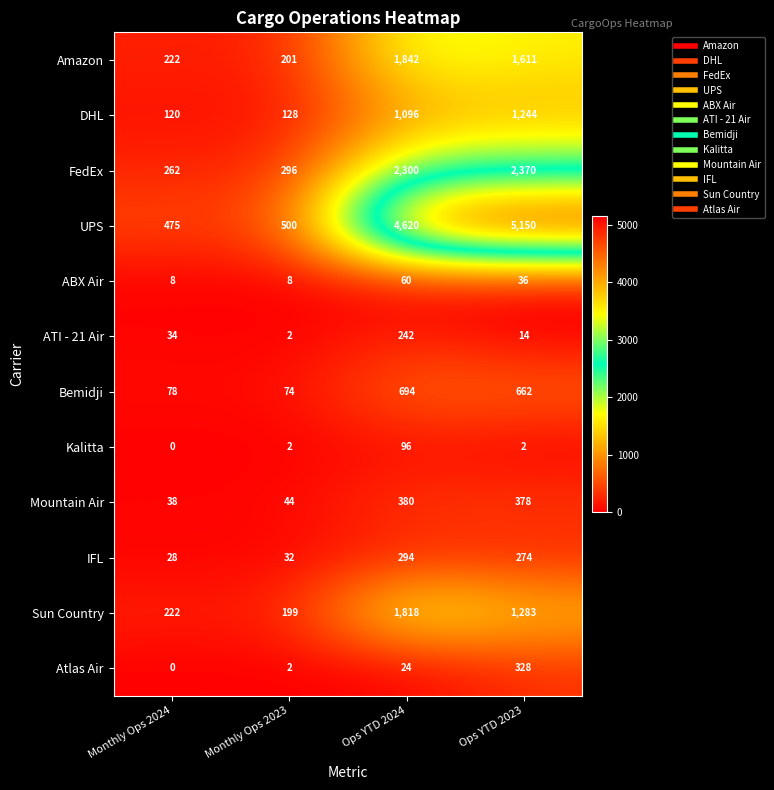

What is the total value across all series at Monthly Ops 2024?

1487